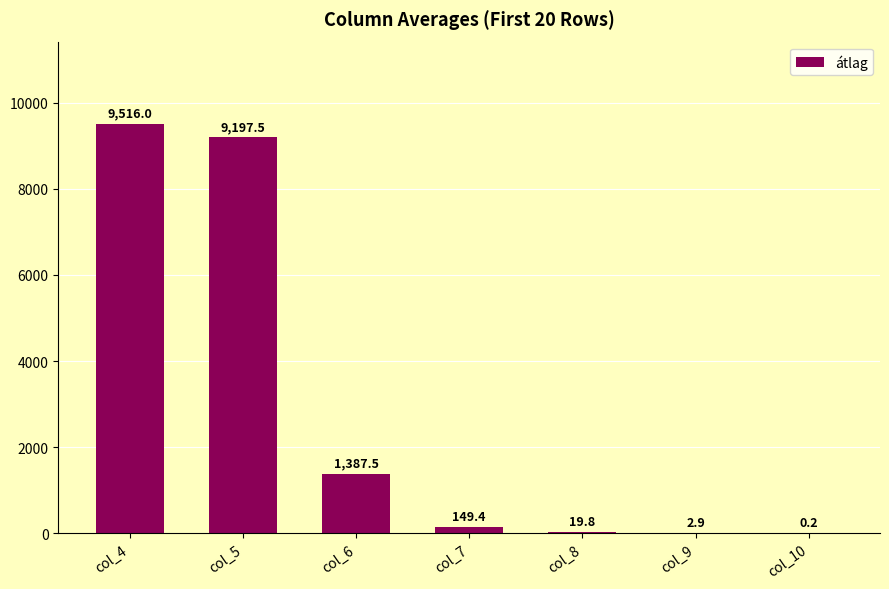

What is the maximum value shown in the chart?

9516.0